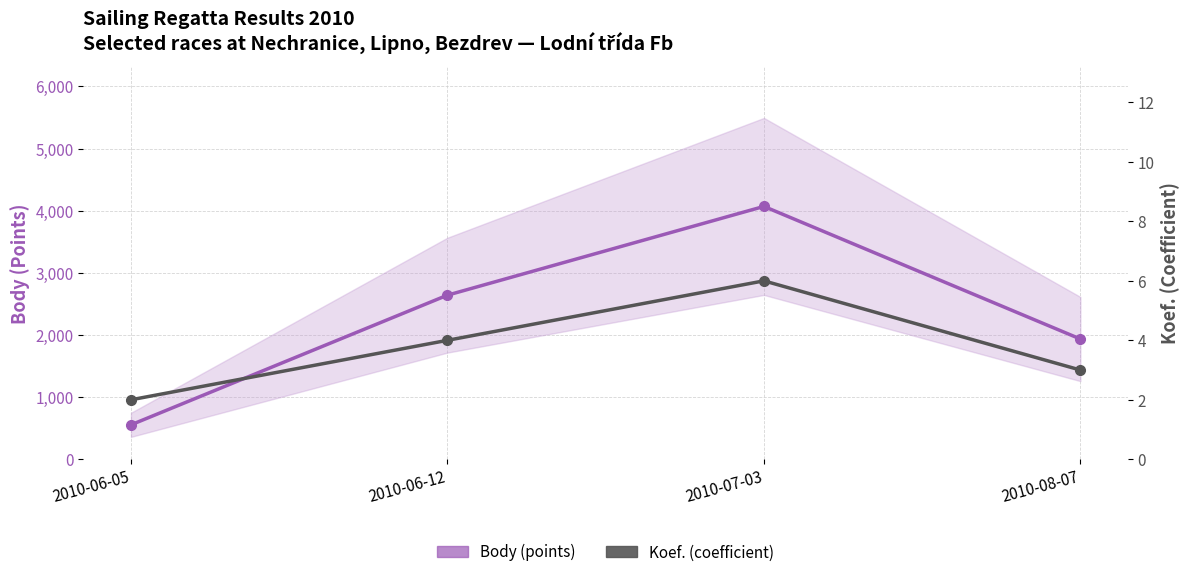

Is the value of Koef. (coefficient) at 2010-06-05 greater than the value of Body (points) at 2010-06-12?

No